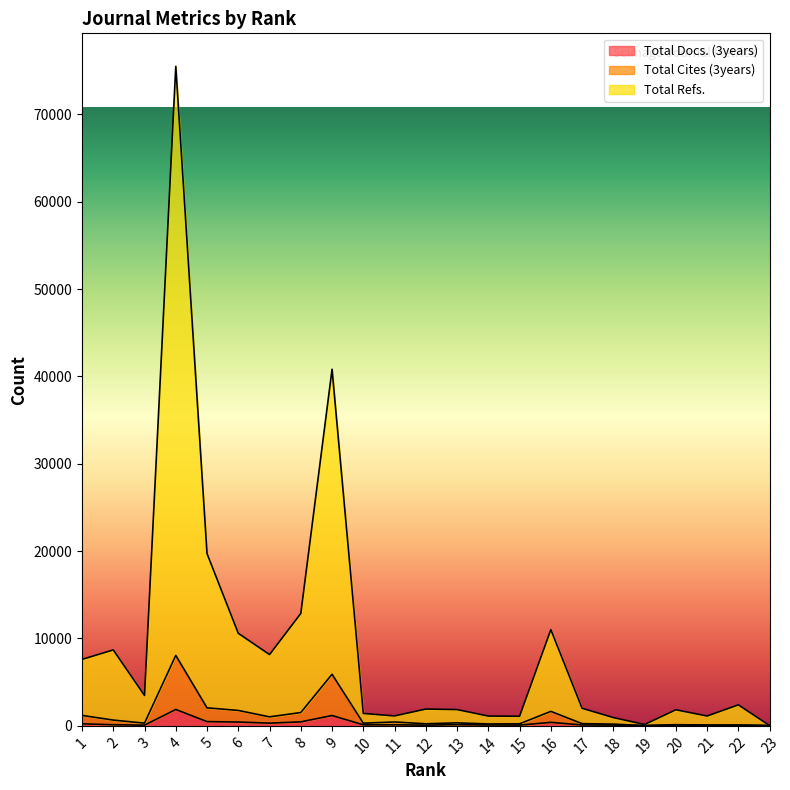

How many data points does each series have?

23